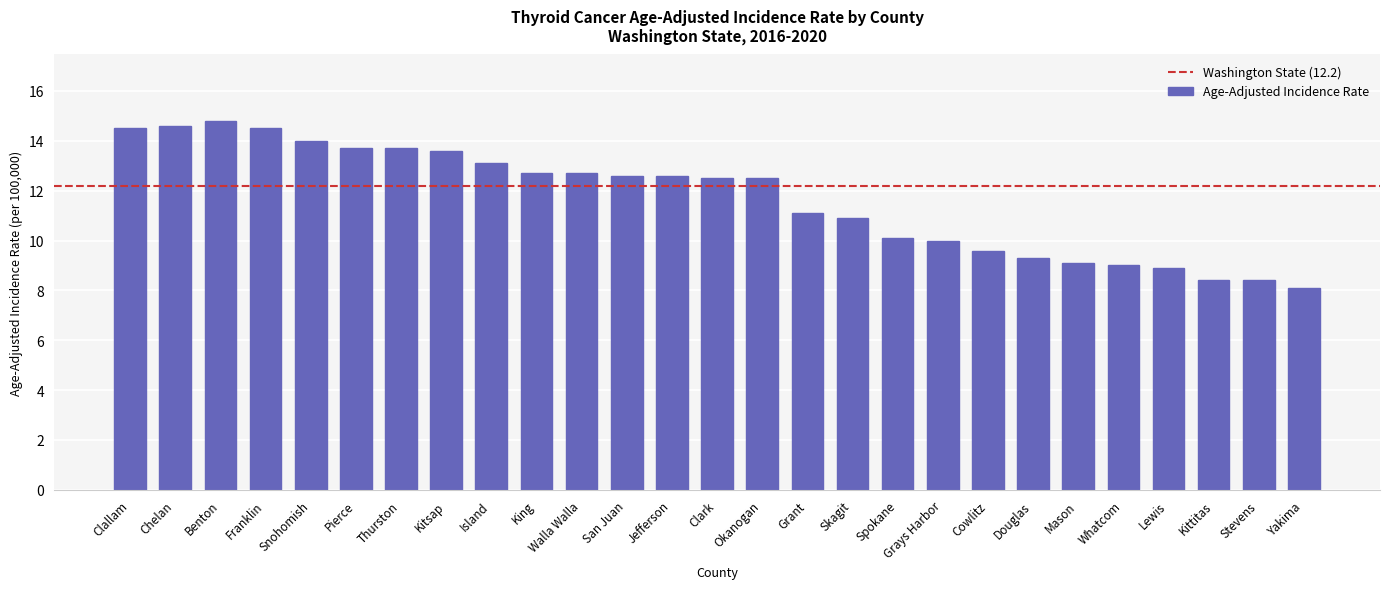

What is the value of the 24th bar from the left?

8.9